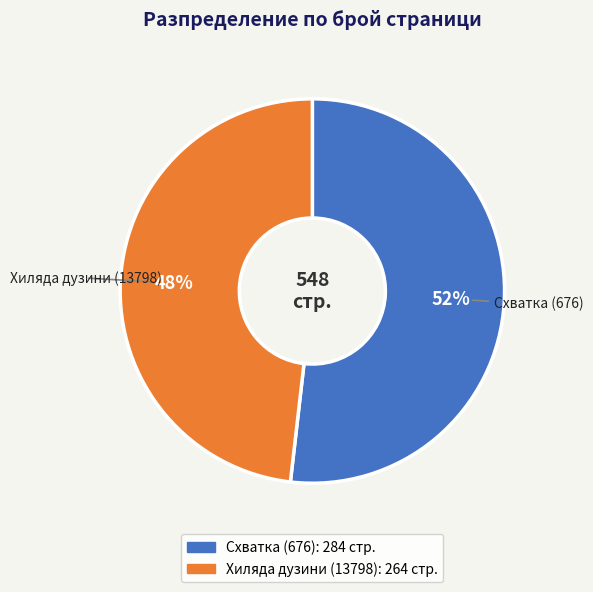

True or false: Хиляда дузини (13798) accounts for 48% of the total.

True